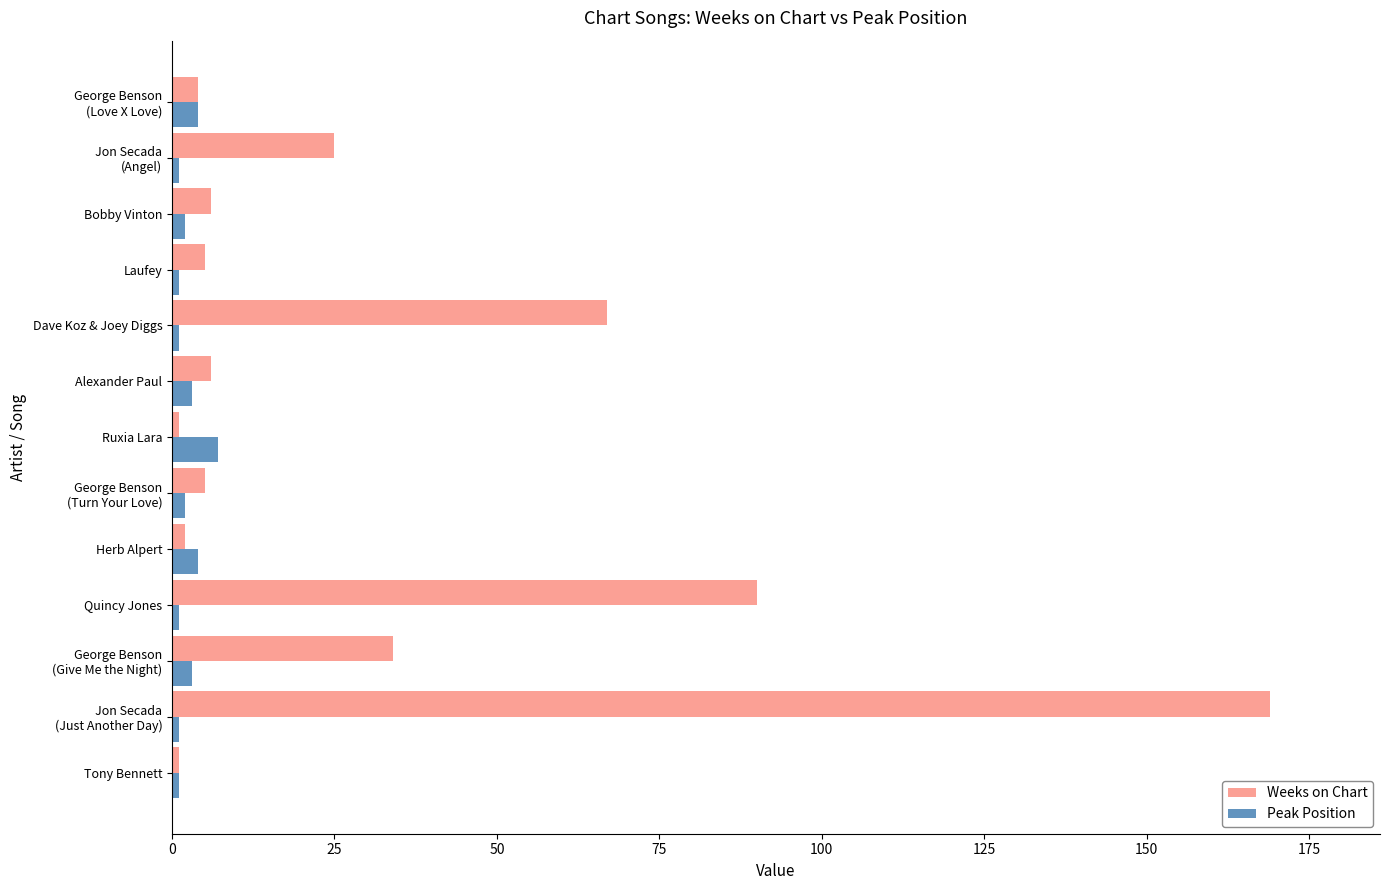

What is the sum of all Peak Position values?

31